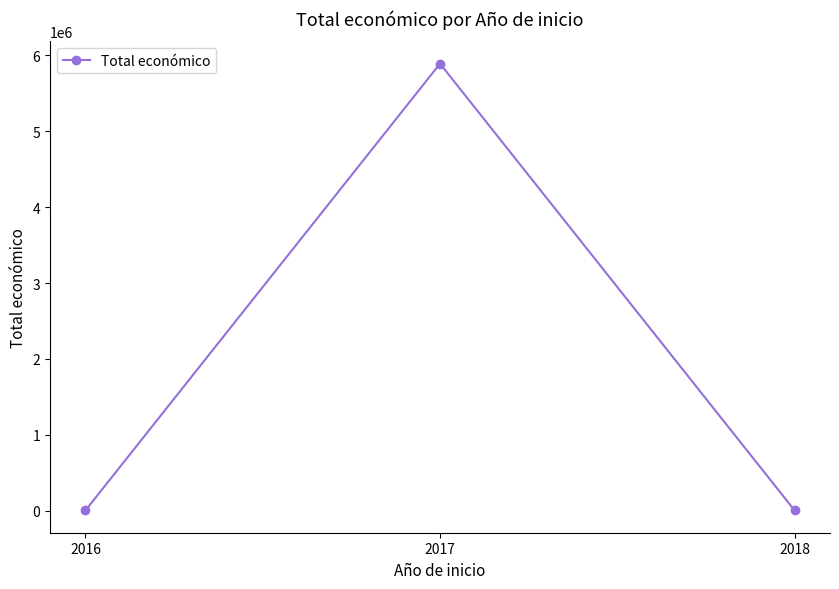

Count the number of categories in the chart.

3